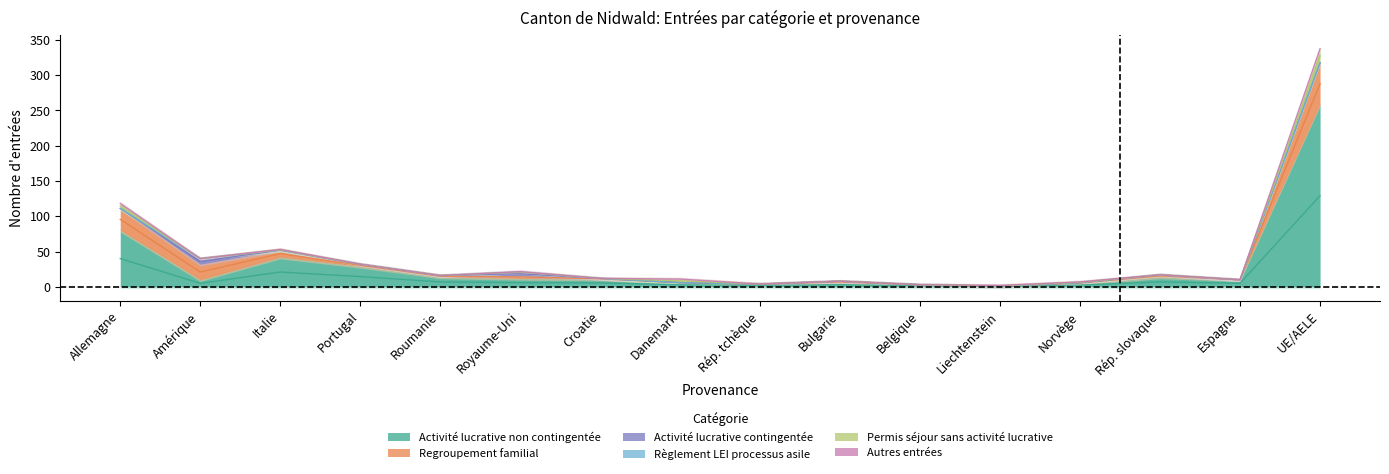

At which label does Permis séjour sans activité lucrative reach its peak?

UE/AELE